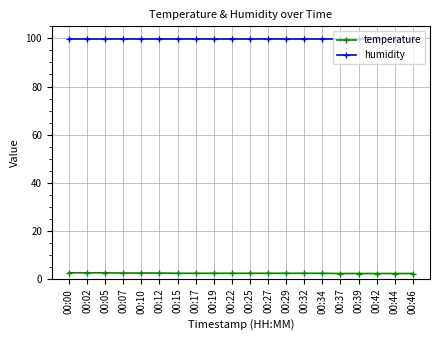

True or false: temperature and humidity cross at least once.

False